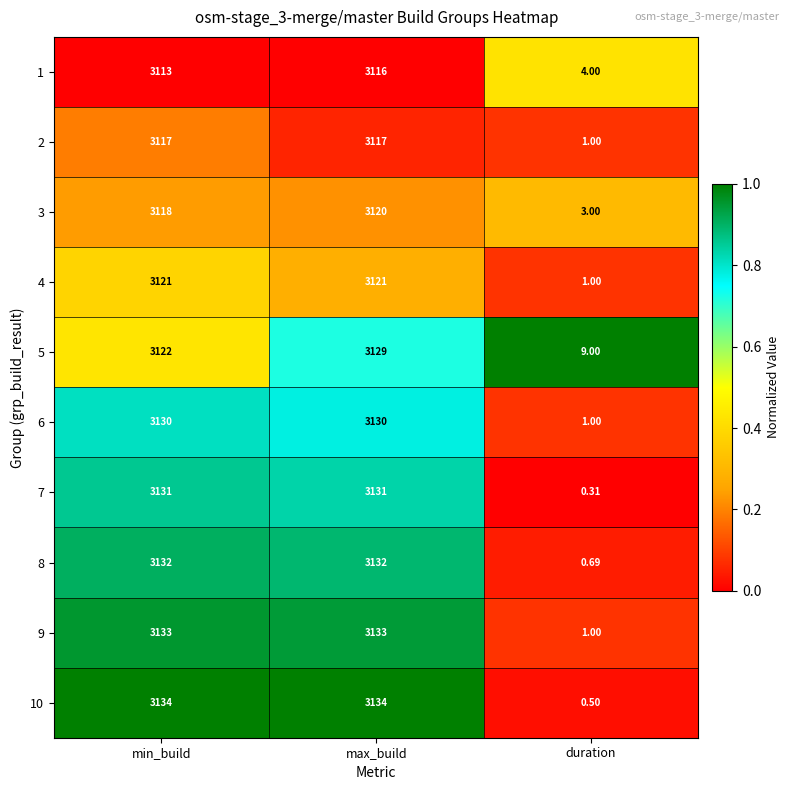

Which series has the largest range (max minus min)?

10